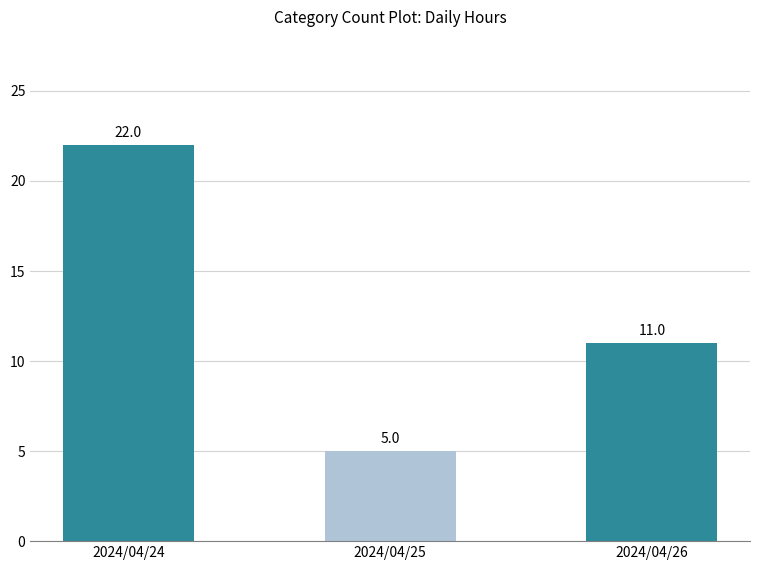

List the labels in order of value, smallest first.

2024/04/25, 2024/04/26, 2024/04/24